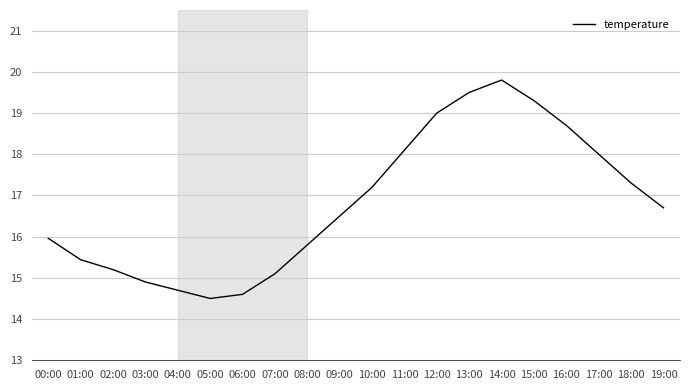

How many categories are shown in the chart?

20